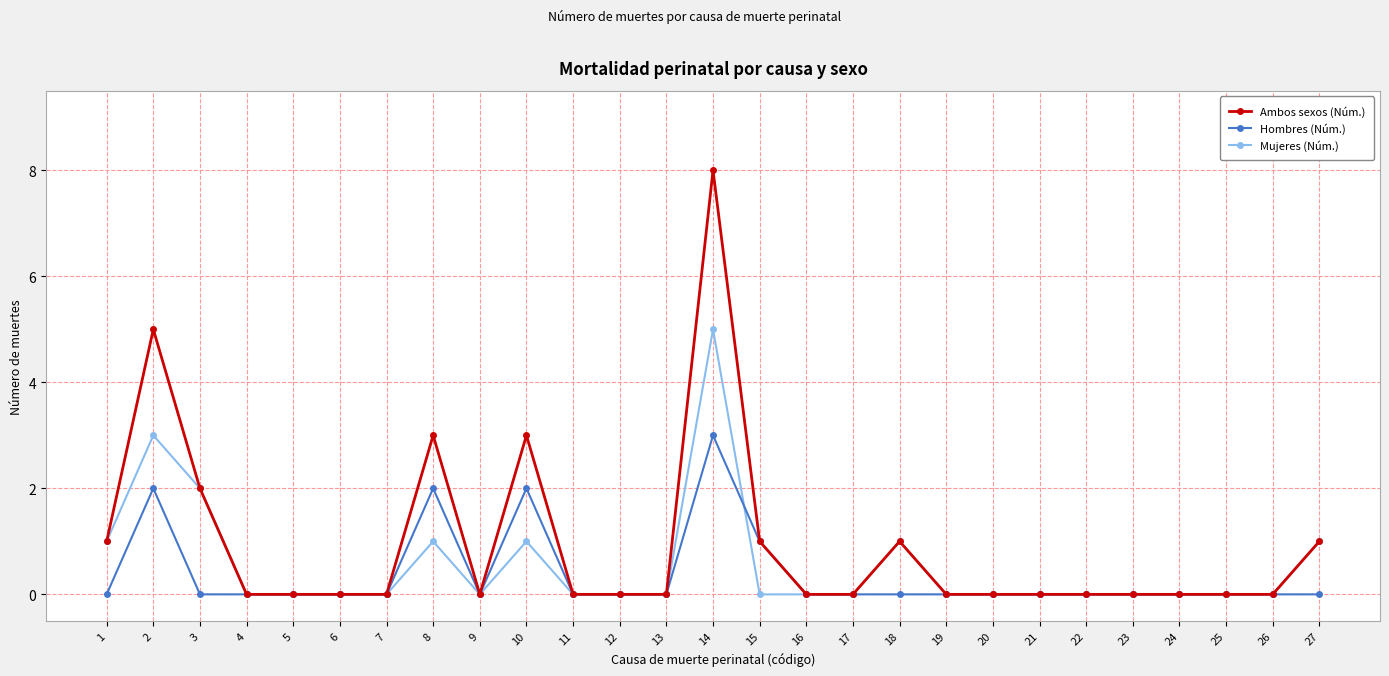

True or false: Ambos sexos (Núm.) has more than 2 interior local peaks.

True